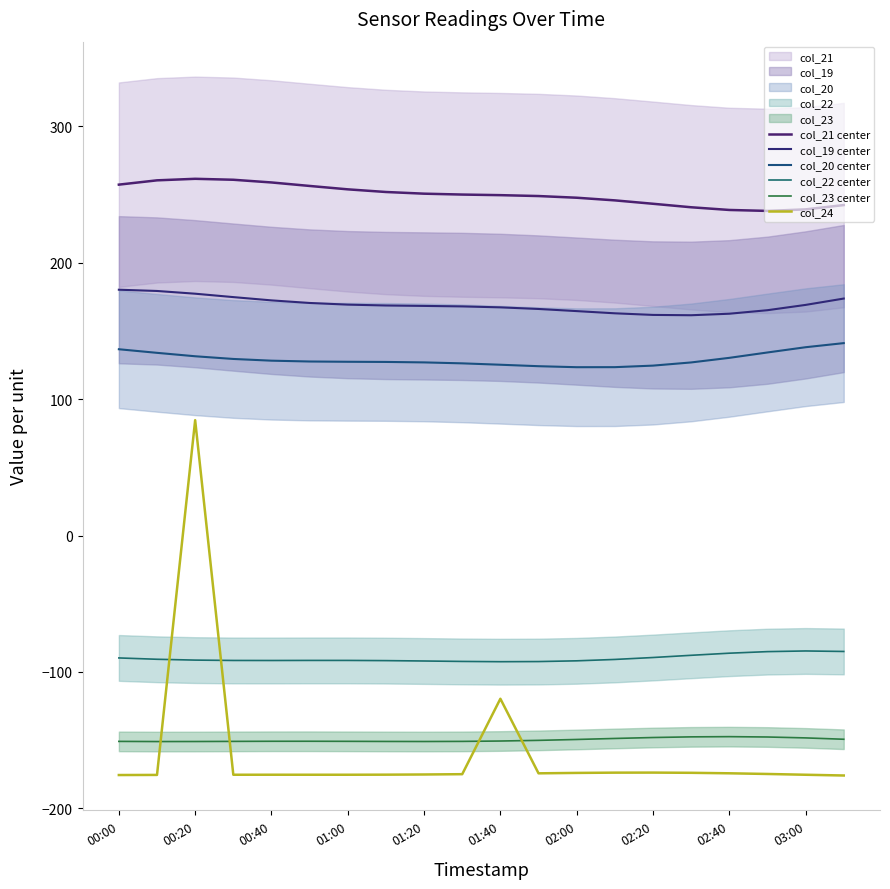

How many data points in col_21 center are above 249?

11